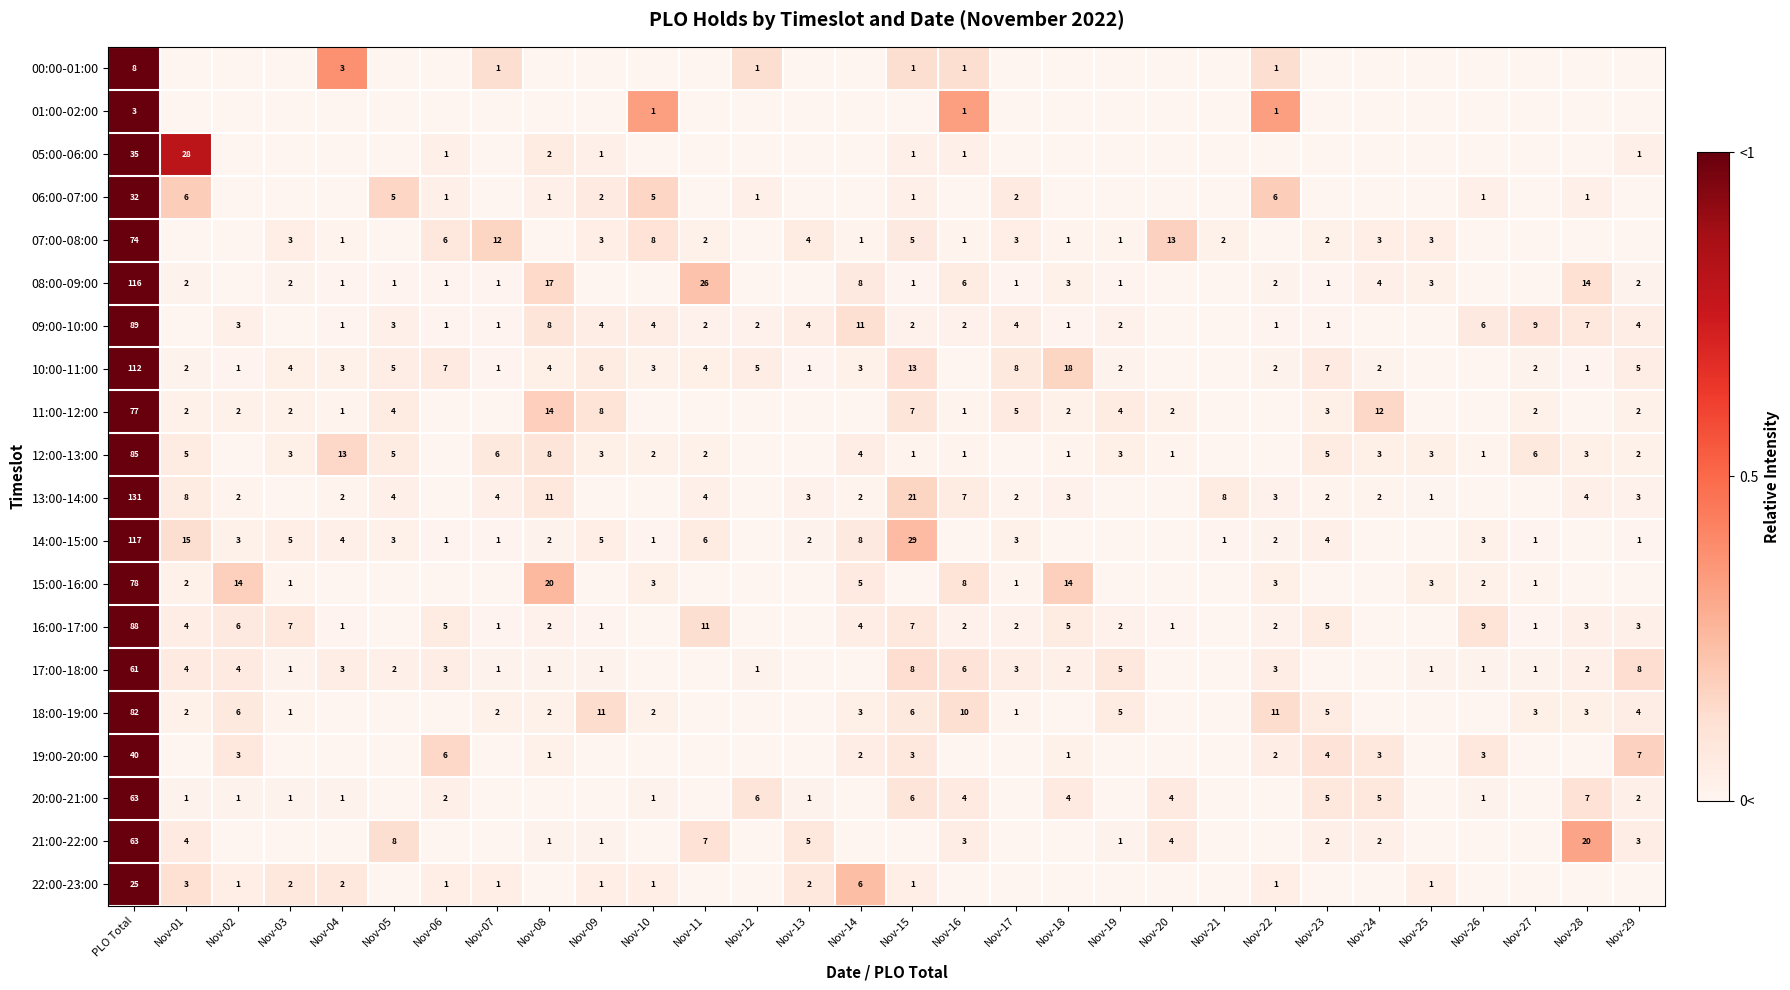

Is it true that 16:00-17:00 equals 1 at Nov-09?

True